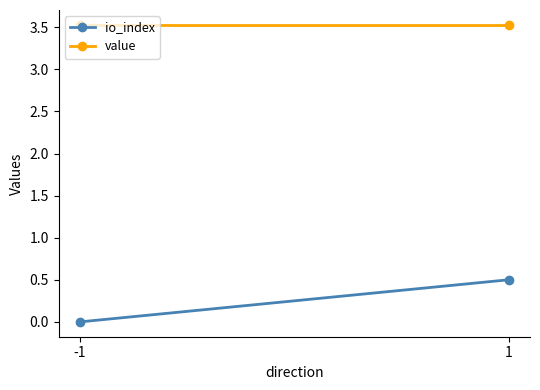

At how many categories does at least one series exceed 1?

2